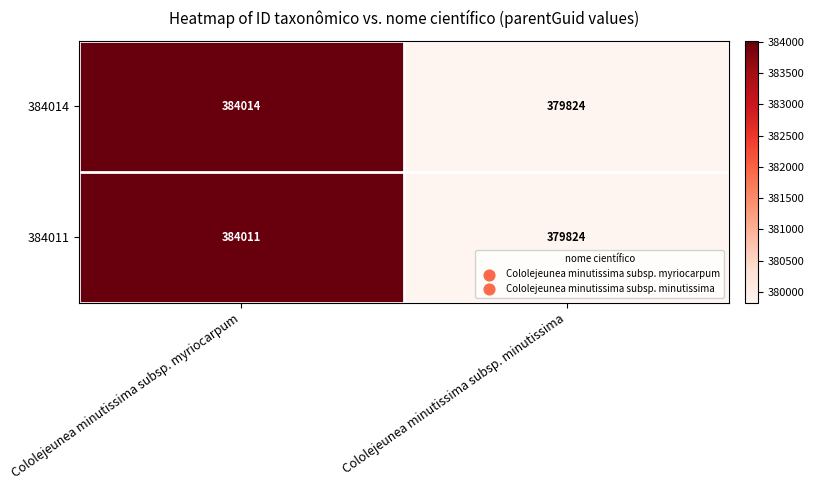

What is the average value of the 384014 series?

381919